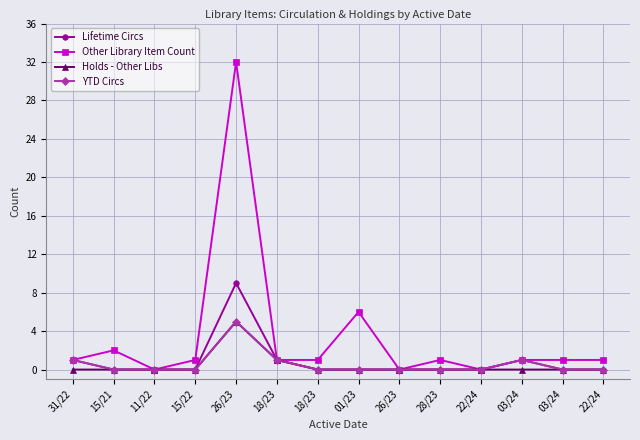

What is the sum of all Other Library Item Count values?

48